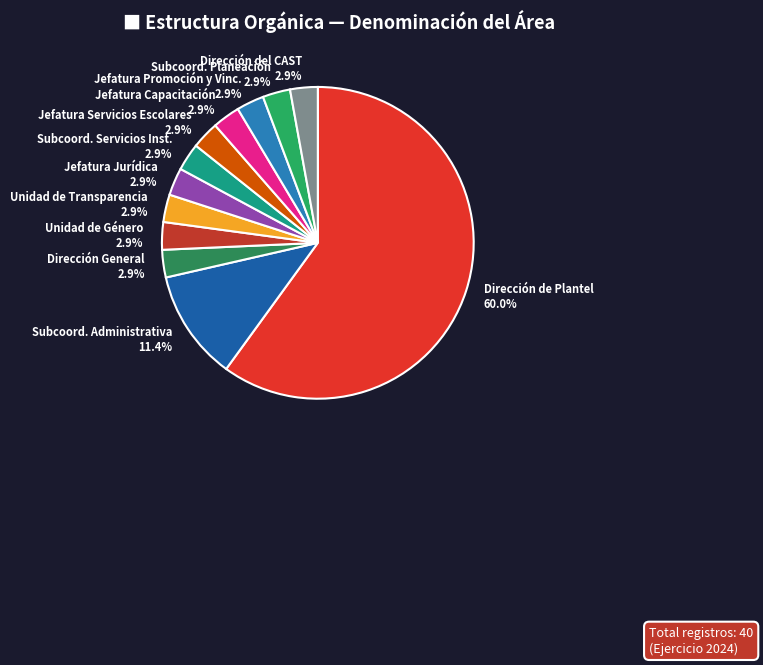

Count the number of slices in the pie.

12